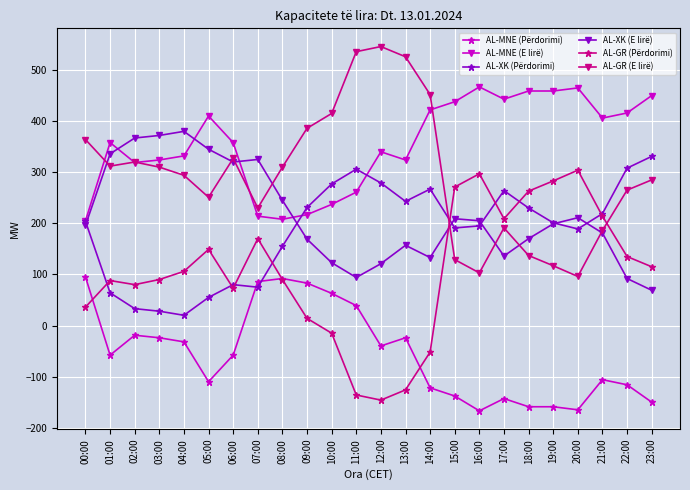

What is the total value across all series at 14:00?

1100